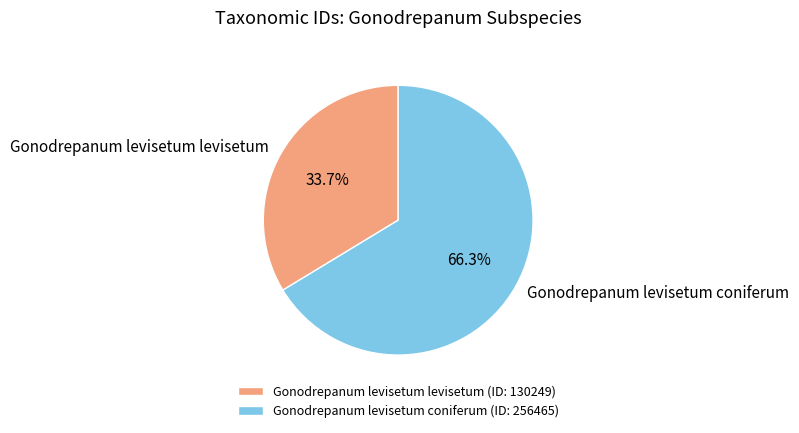

Is there any slice that represents more than half of the pie?

Yes